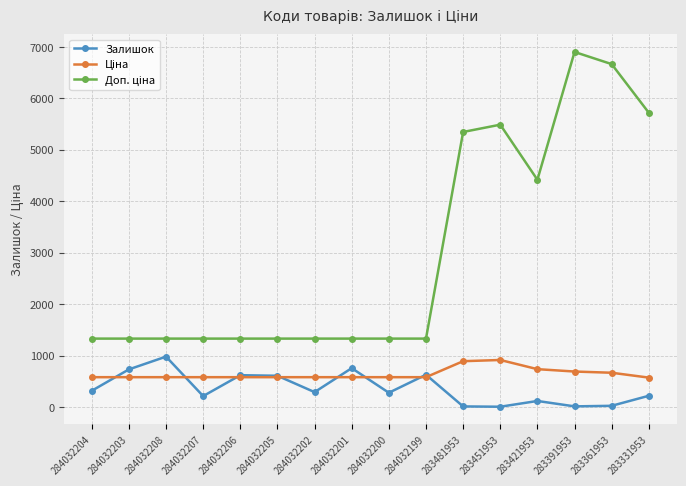

What position from the right is 284032200?

8